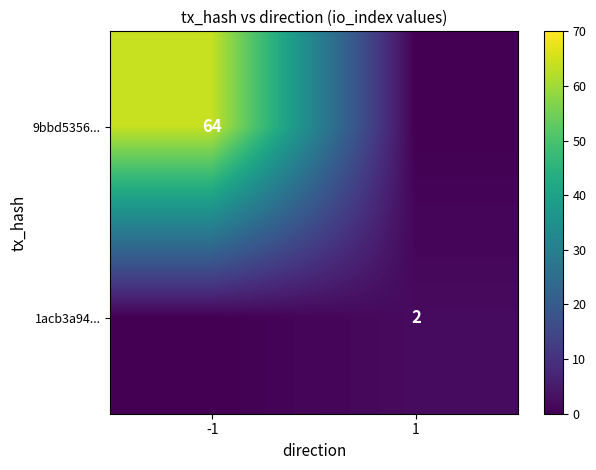

The 9bbd5356... series shows 64 at -1. True or false?

True